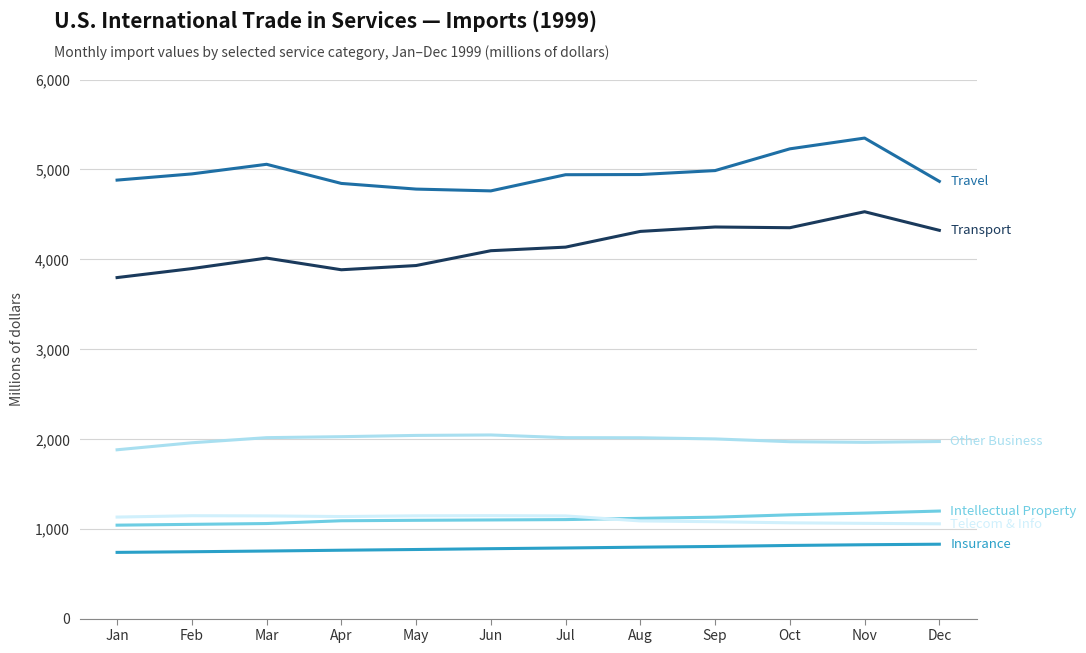

What is the smallest value displayed?

737